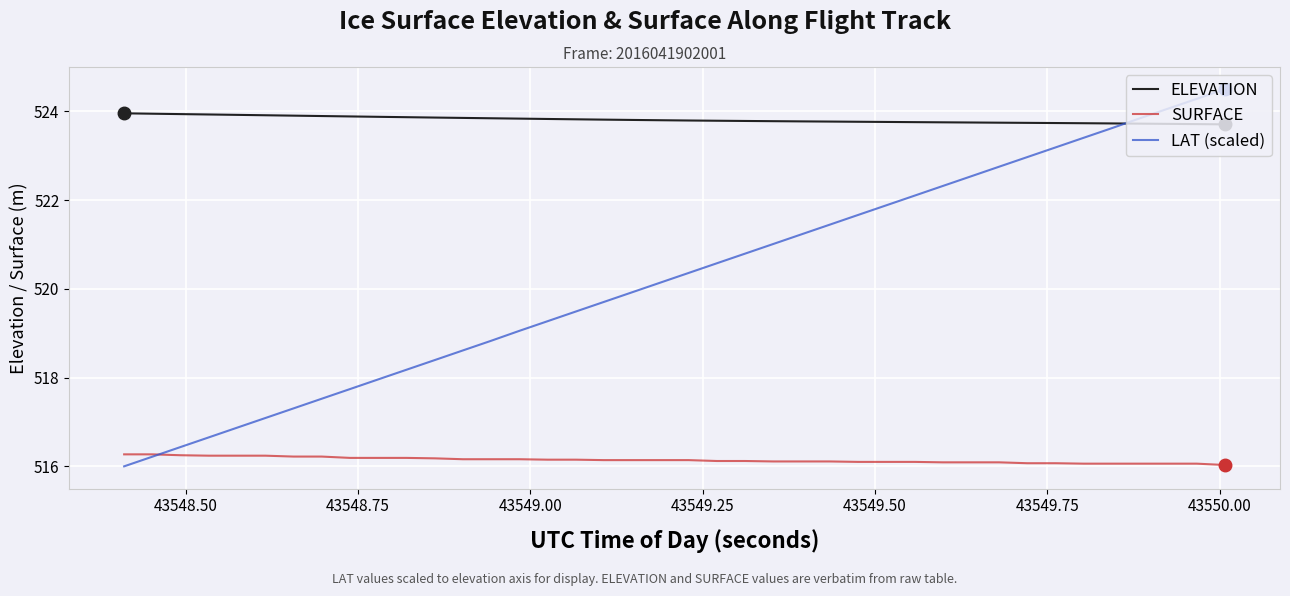

What is the maximum value for SURFACE?

516.3